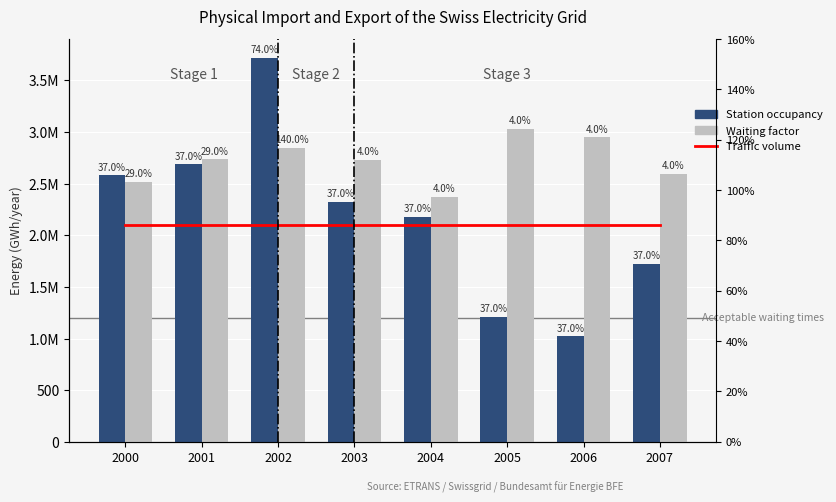

What is the value of the Station occupancy bar at the 2nd from the left?

2686